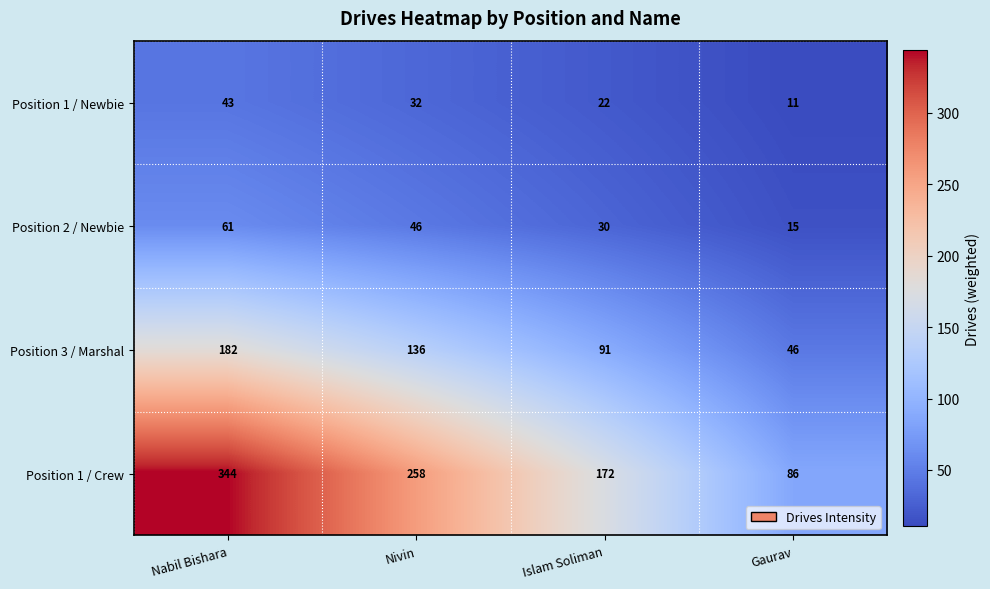

What is the difference between the maximum and minimum values in the Position 1 / Newbie series?

32